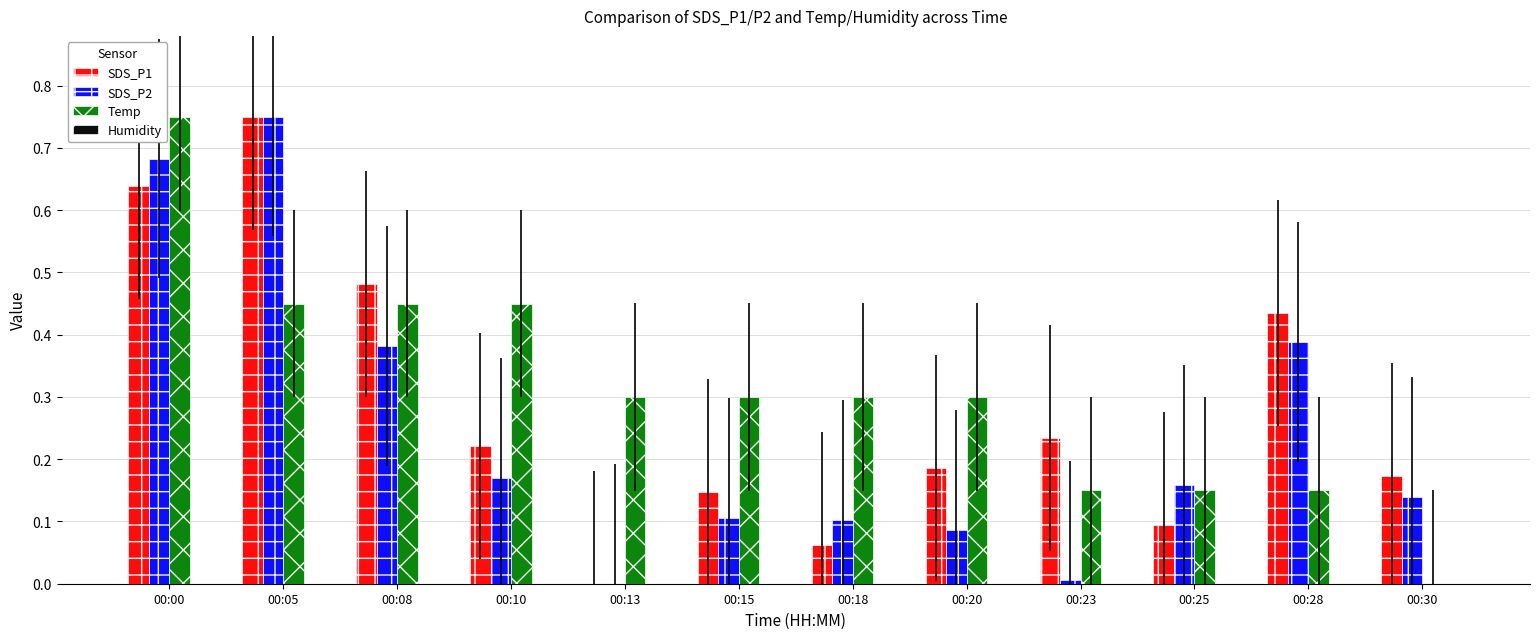

At which category is the sum across all series the highest?

00:00